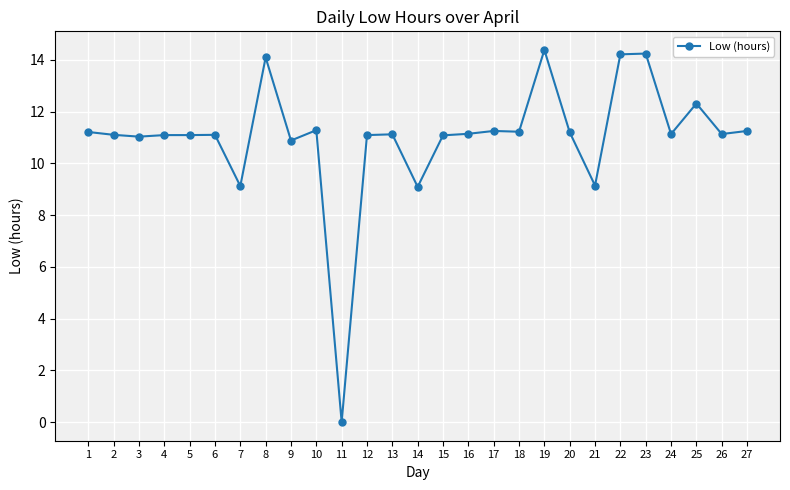

True or false: the data has more than 2 interior local peaks.

True